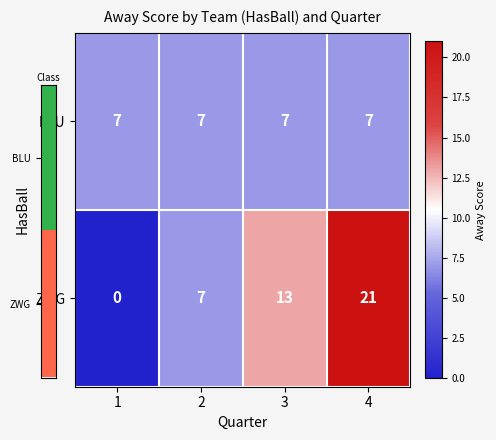

Reading left to right, extract all data points from this chart.

BLU: 7	7	7	7
ZWG: 0	7	13	21